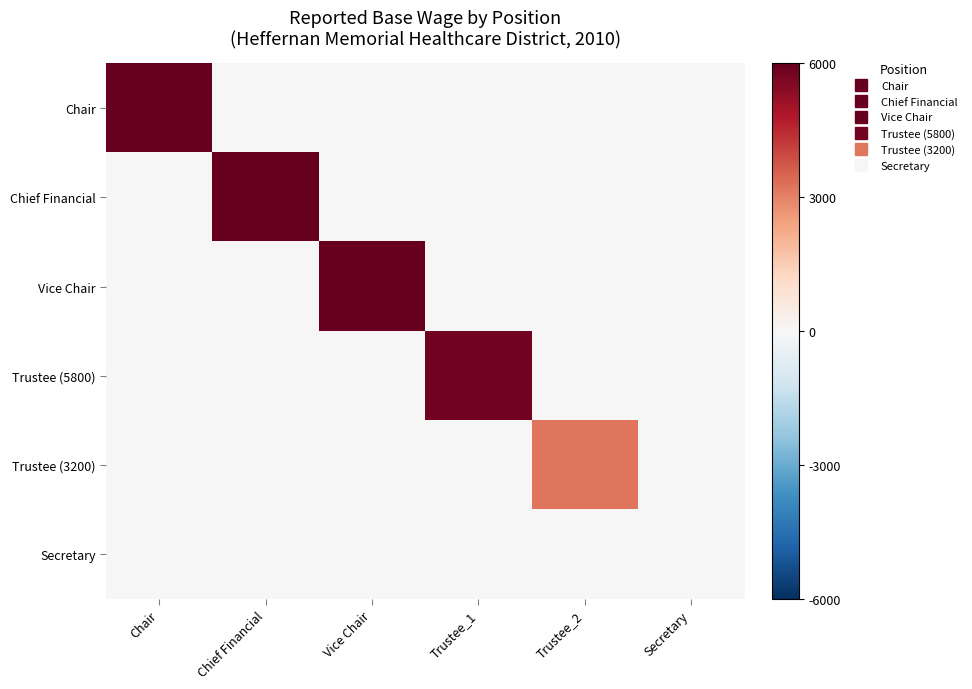

Reading left to right, what are all the values shown in this chart?

Chair: Chair=6000	Chief Financial=0	Vice Chair=0	Trustee_1=0	Trustee_2=0	Secretary=0
Chief Financial: Chair=0	Chief Financial=6000	Vice Chair=0	Trustee_1=0	Trustee_2=0	Secretary=0
Vice Chair: Chair=0	Chief Financial=0	Vice Chair=6000	Trustee_1=0	Trustee_2=0	Secretary=0
Trustee (5800): Chair=0	Chief Financial=0	Vice Chair=0	Trustee_1=5800	Trustee_2=0	Secretary=0
Trustee (3200): Chair=0	Chief Financial=0	Vice Chair=0	Trustee_1=0	Trustee_2=3200	Secretary=0
Secretary: Chair=0	Chief Financial=0	Vice Chair=0	Trustee_1=0	Trustee_2=0	Secretary=0